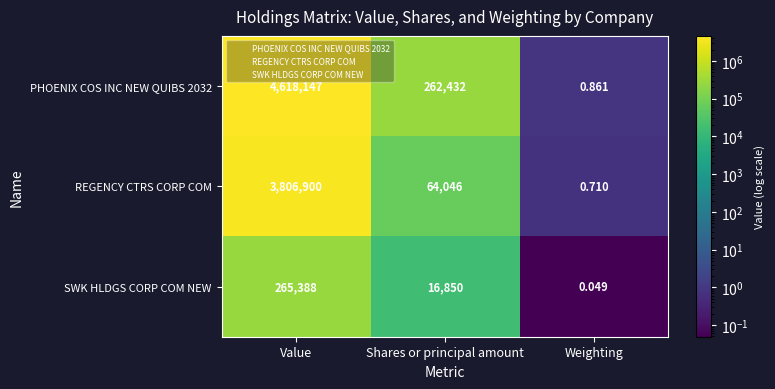

At which label does SWK HLDGS CORP COM NEW reach its minimum?

Weighting